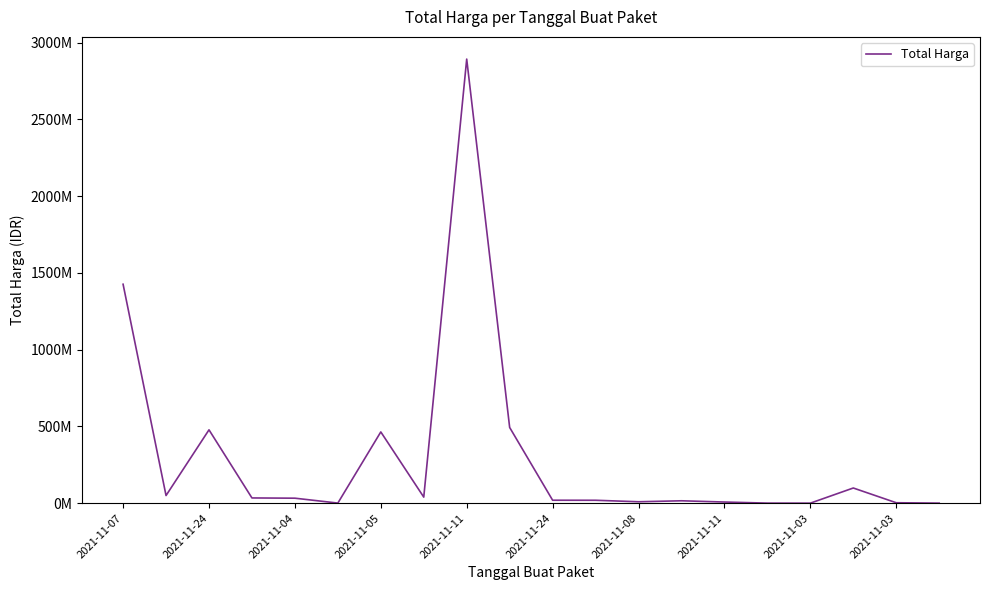

Does the chart have visible grid lines?

No